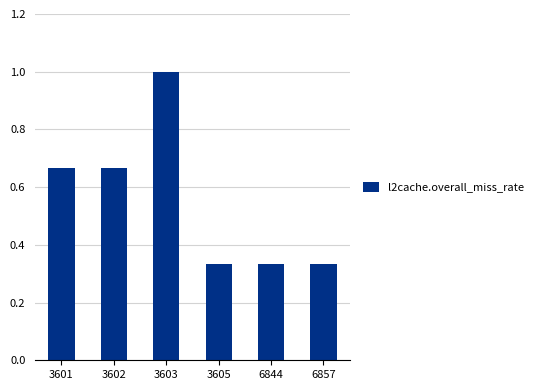

Which has a higher value, 3605 or 3601?

3601